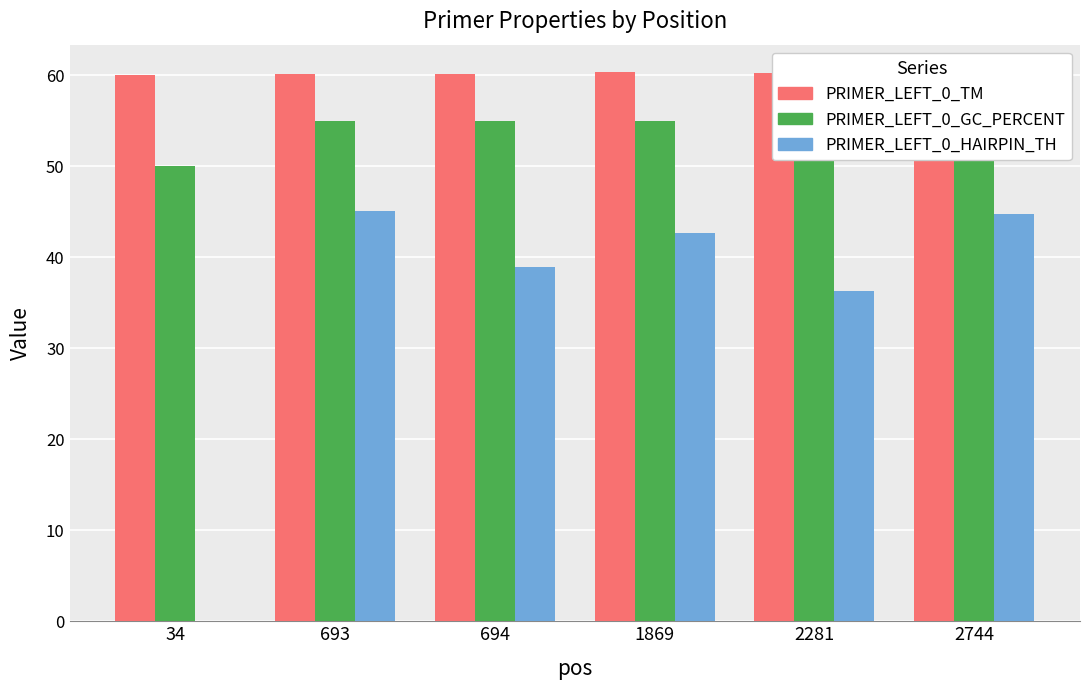

List the series in order of their peak value, lowest first.

PRIMER_LEFT_0_HAIRPIN_TH, PRIMER_LEFT_0_GC_PERCENT, PRIMER_LEFT_0_TM